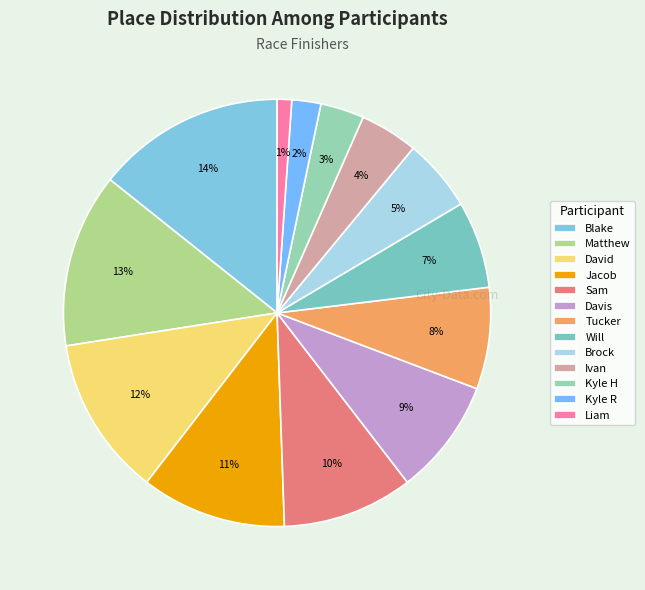

How many slices are in this pie chart?

13